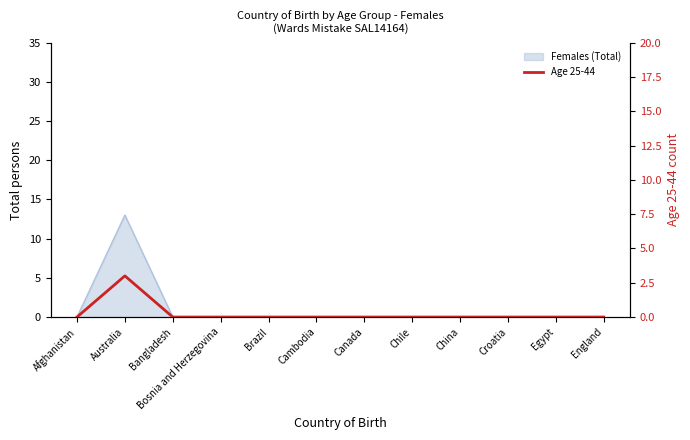

True or false: the data shows -2 at Croatia.

False